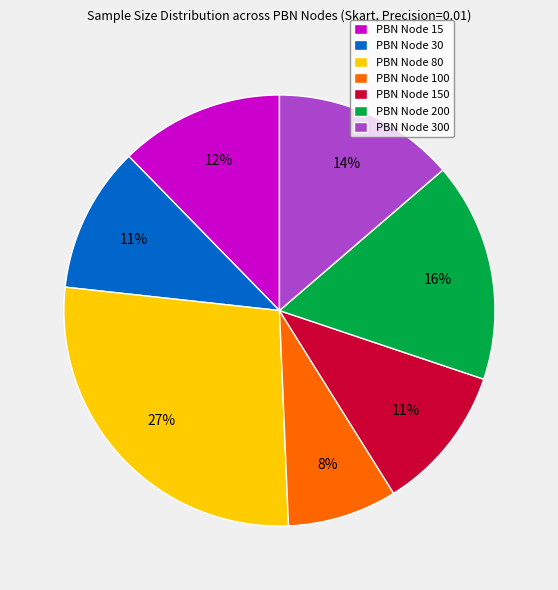

True or false: PBN Node 150 accounts for 1% of the total.

False